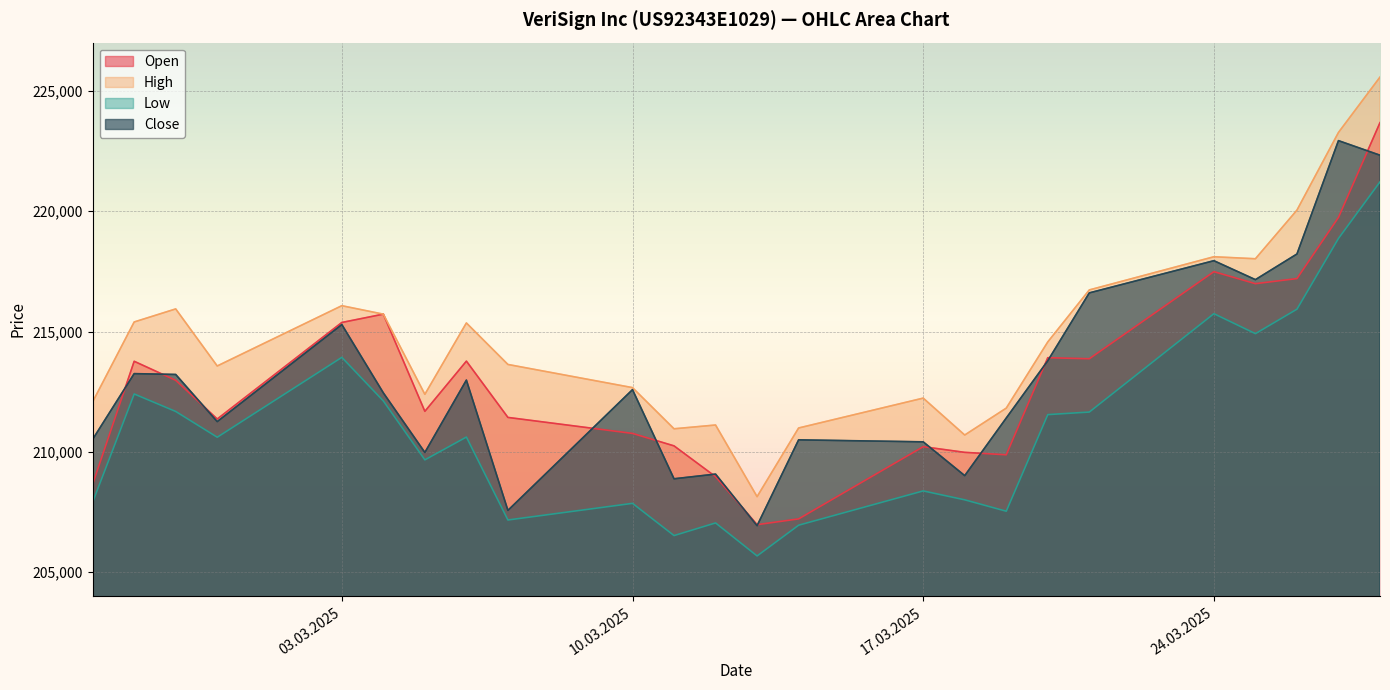

At how many categories does at least one series exceed 205816?

24